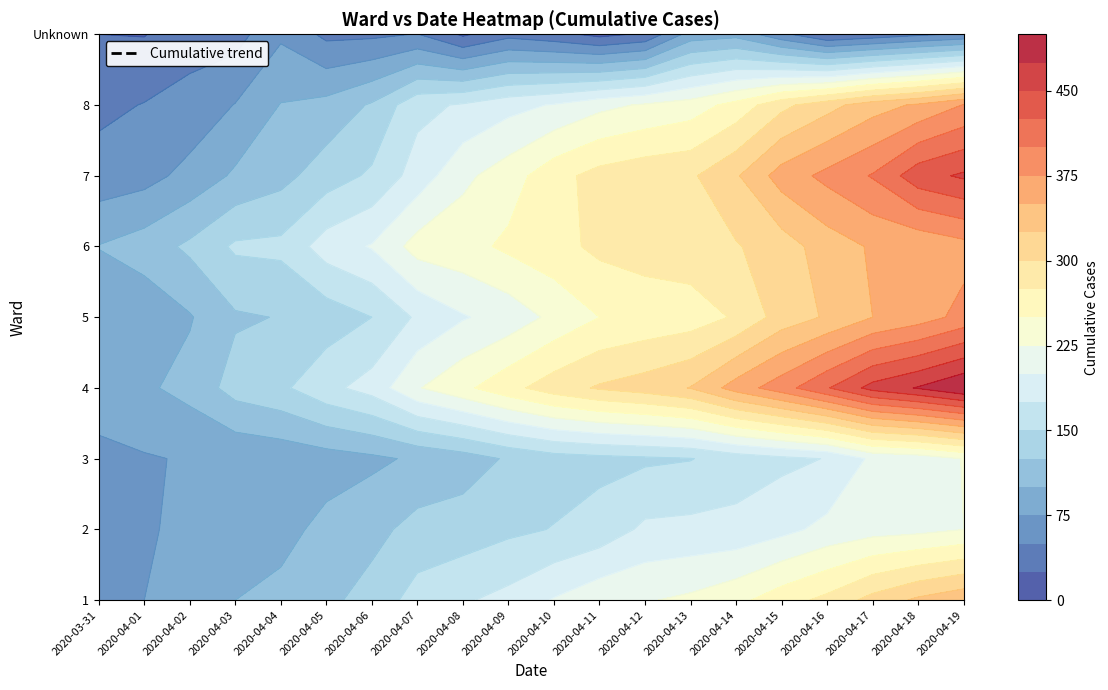

How many data points does each series have?

20